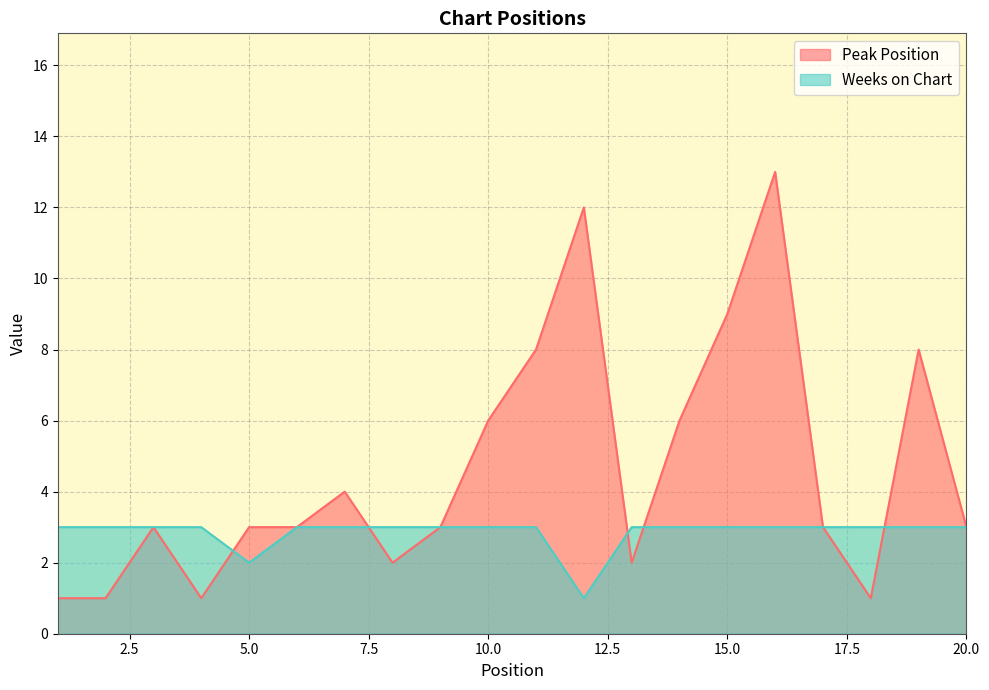

Reading right to left, transcribe all the data shown in this chart.

Peak Position: 3	8	1	3	13	9	6	2	12	8	6	3	2	4	3	3	1	3	1	1
Weeks on Chart: 3	3	3	3	3	3	3	3	1	3	3	3	3	3	3	2	3	3	3	3